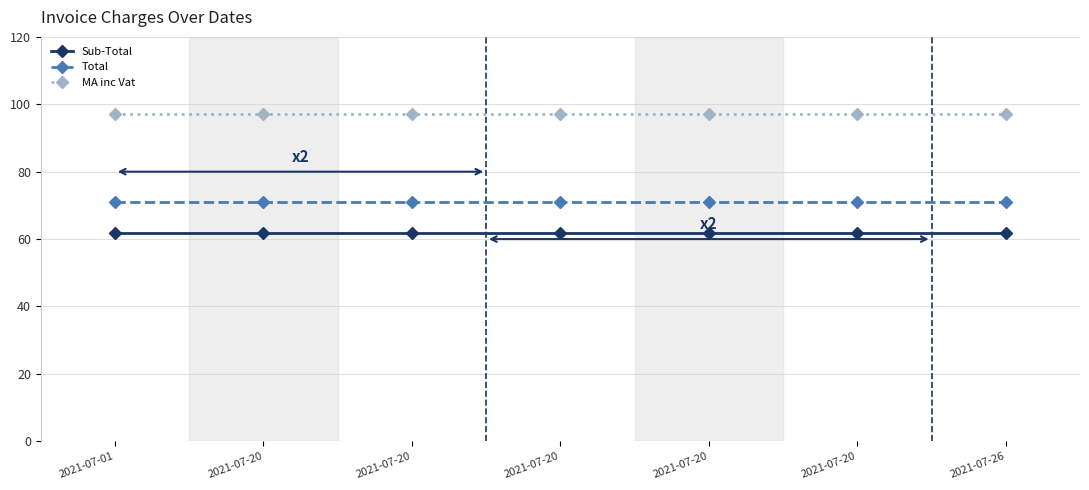

How many lines are shown in the chart?

3